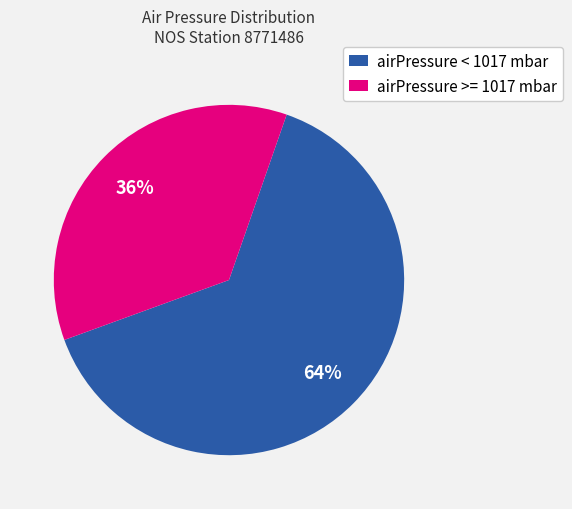

Rank the categories by value from lowest to highest.

airPressure >= 1017 mbar, airPressure < 1017 mbar